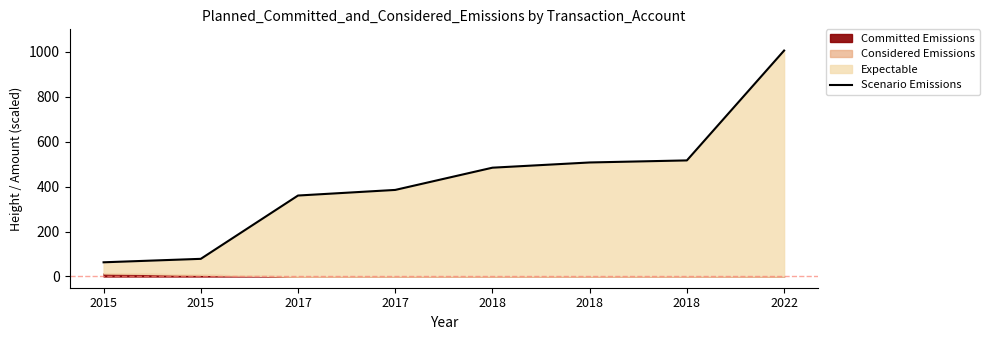

Read the value at 2018.

516.6